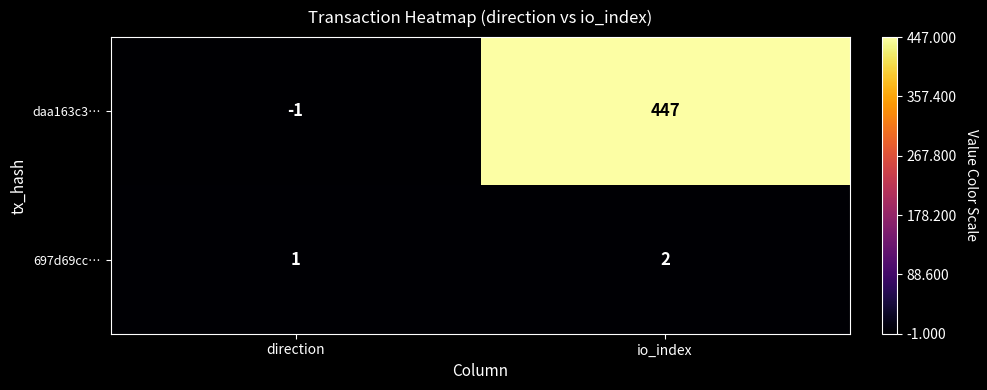

Which series has the largest total across all categories?

daa163c3…